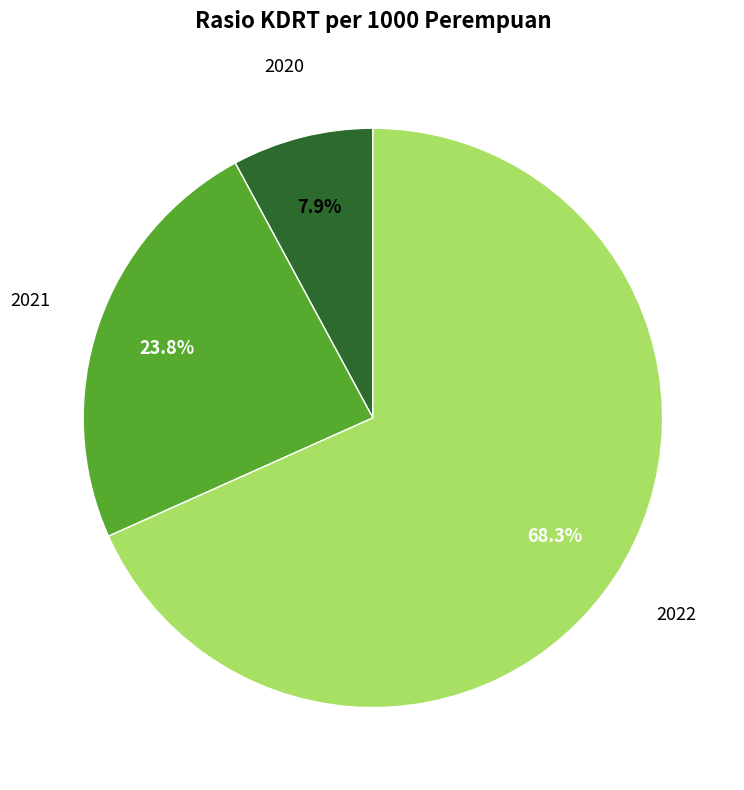

Count the number of slices in the pie.

3